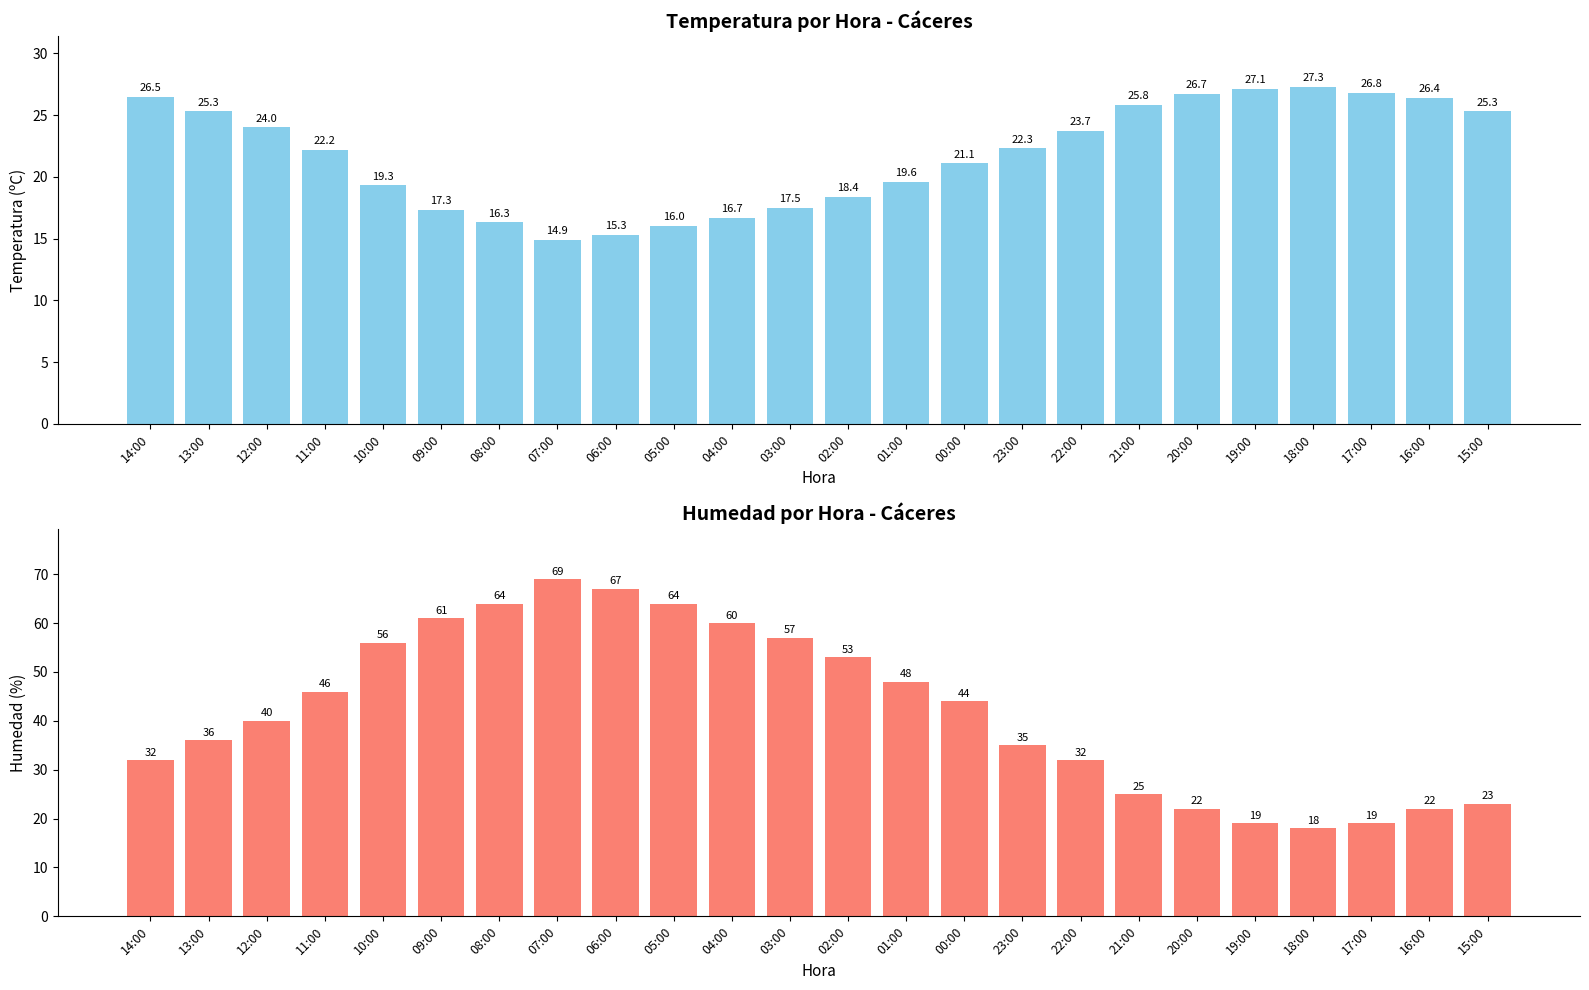

List the labels in order of Humedad (%) value, smallest first.

18:00, 19:00, 17:00, 20:00, 16:00, 15:00, 21:00, 14:00, 22:00, 23:00, 13:00, 12:00, 00:00, 11:00, 01:00, 02:00, 10:00, 03:00, 04:00, 09:00, 08:00, 05:00, 06:00, 07:00